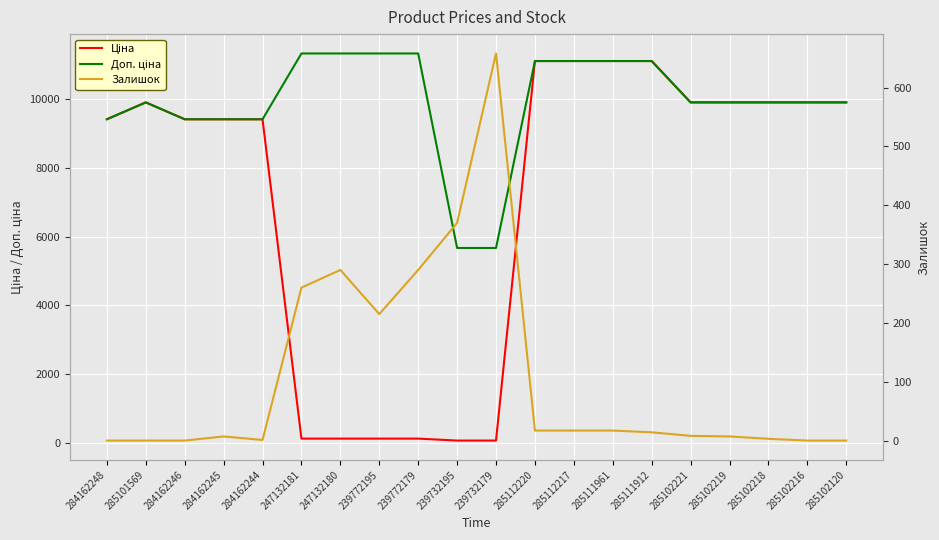

In Залишок, how many points are lower than both neighbors (excluding endpoints)?

2